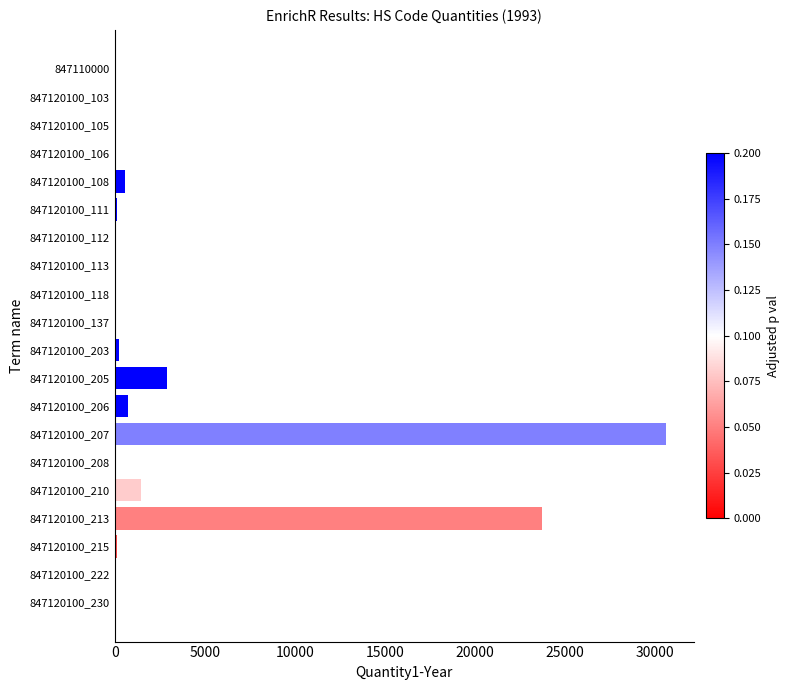

Which label corresponds to the largest value in the chart?

847120100_207